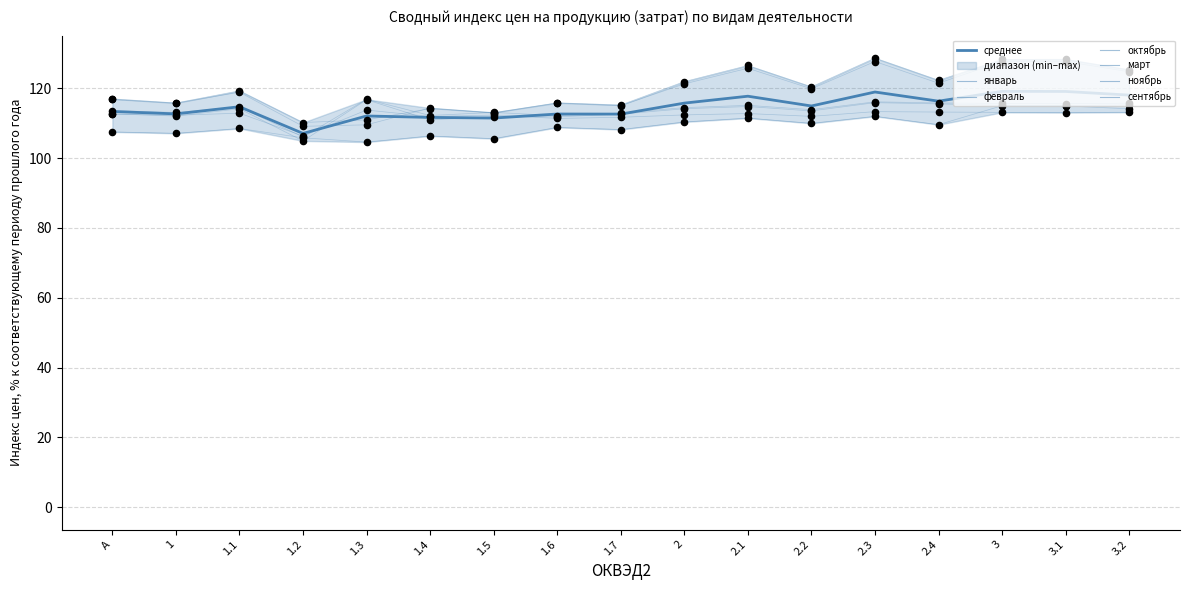

What is the total value across all series at 1.6?

675.8